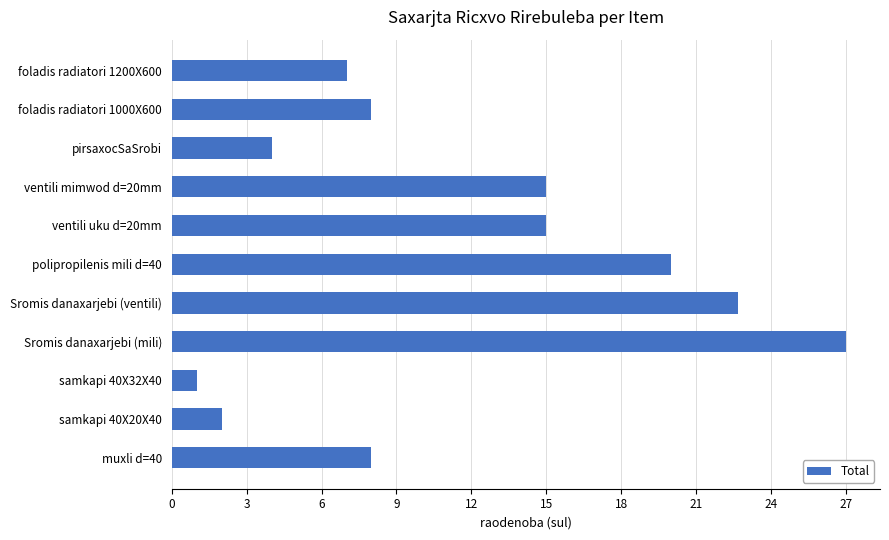

What is the ratio of the value at pirsaxocSaSrobi to the value at foladis radiatori 1000X600?

0.5